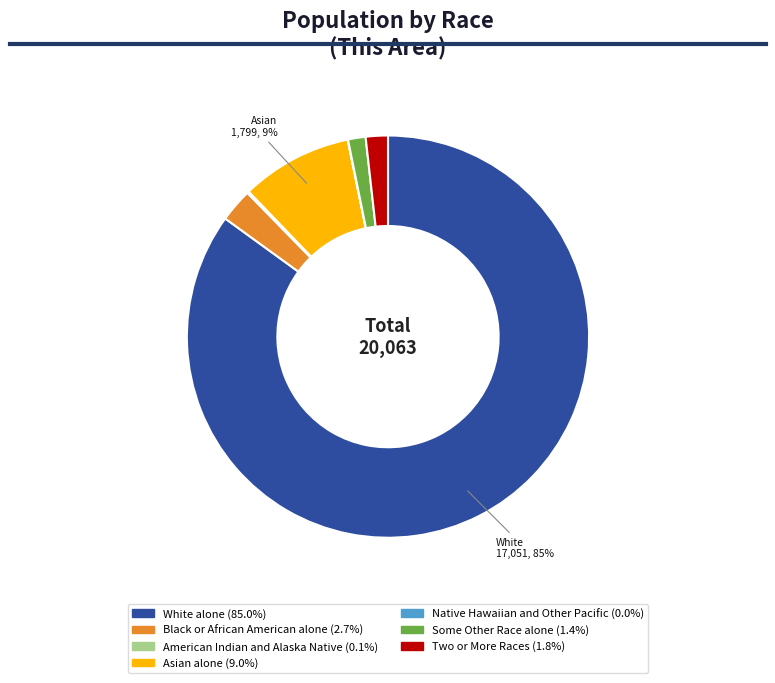

To the nearest percent, what percentage of the pie is Some Other Race alone?

1%